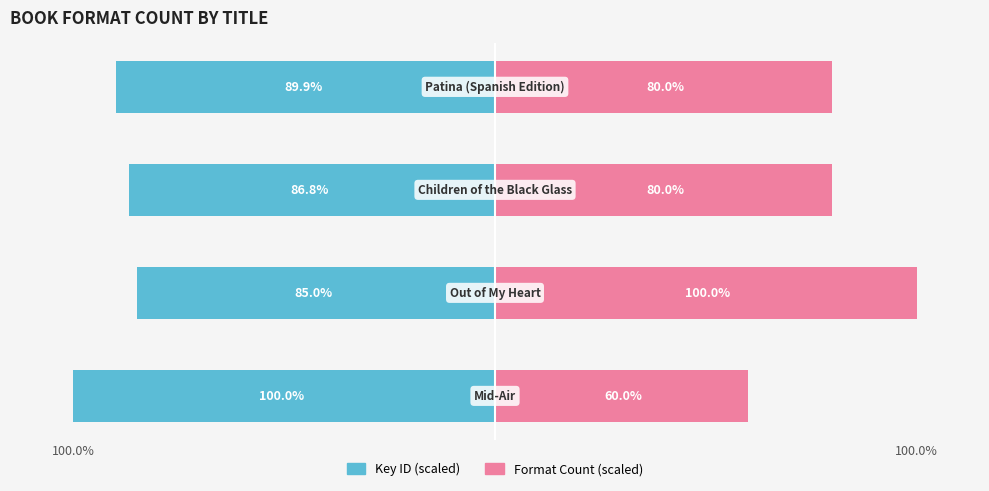

What is the lowest value of the Format Count (scaled) series?

60.0